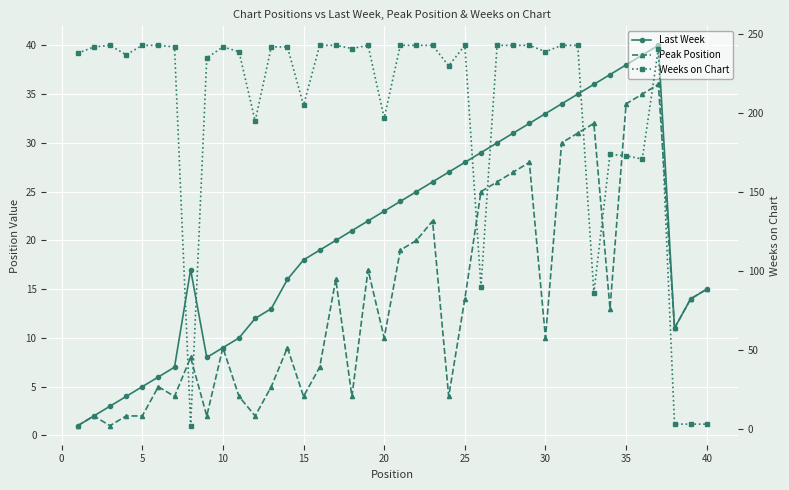

How many lines are shown in the chart?

3